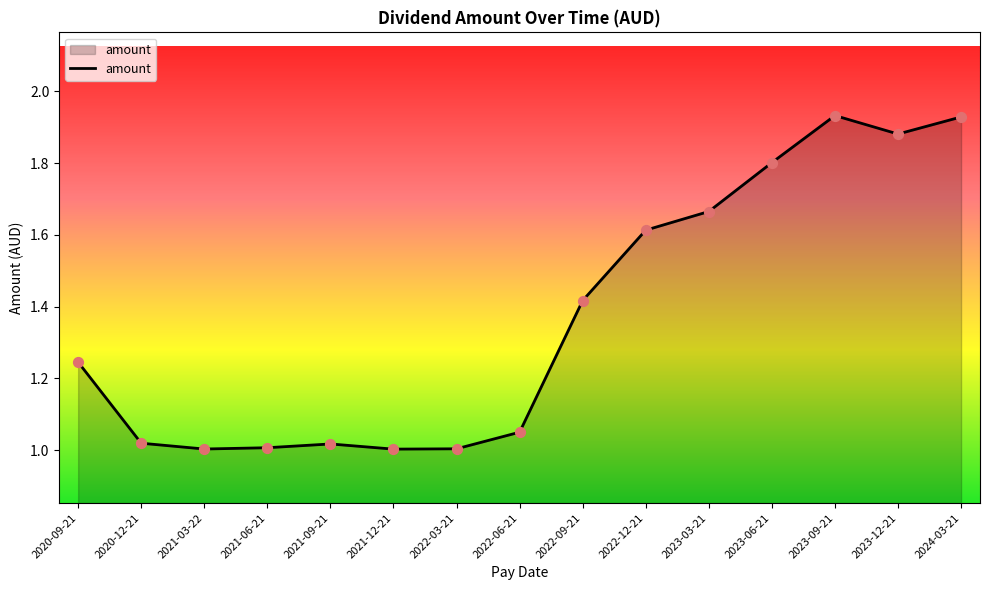

What is the change in value from 2020-12-21 to 2022-09-21?

+0.4